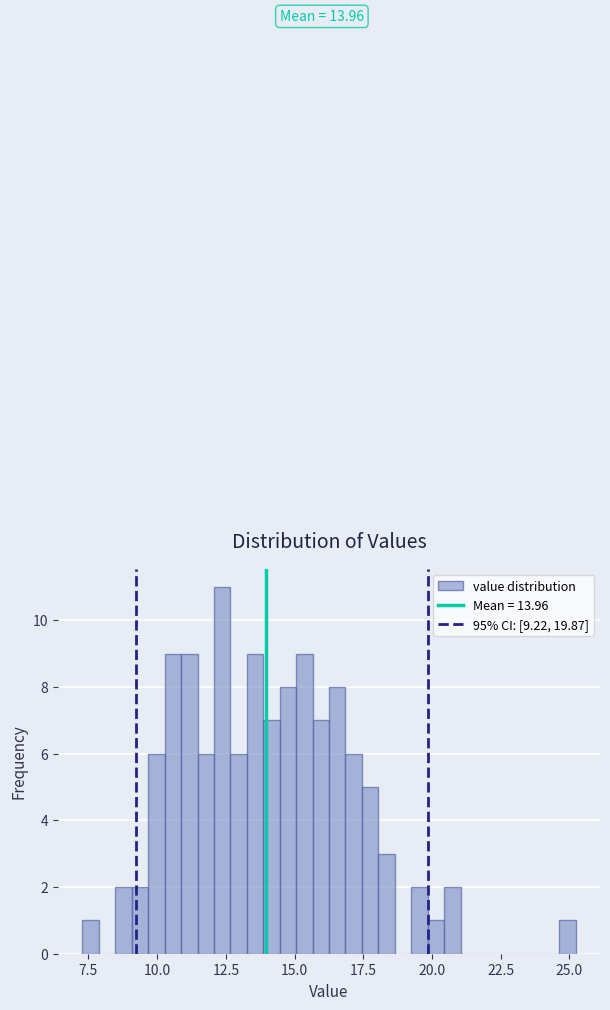

Around what value on the x-axis is the tallest bar? Give the approximate position of its centre, as read against the axis.

12.5